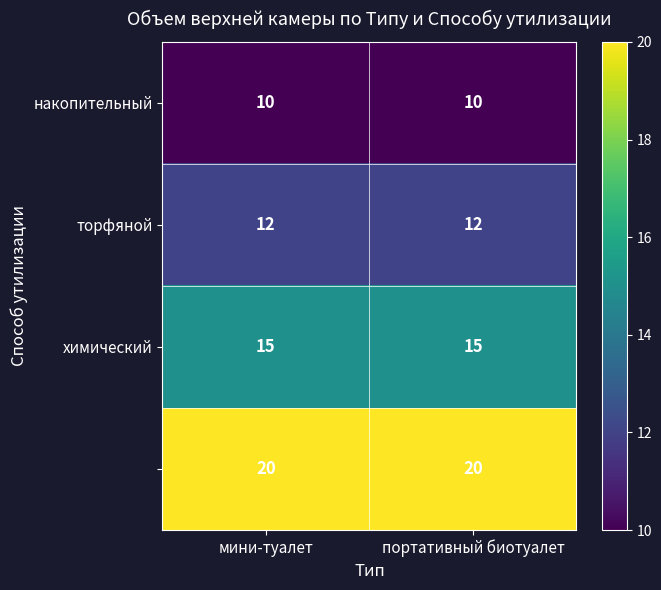

What is the total value across all series at мини-туалет?

57